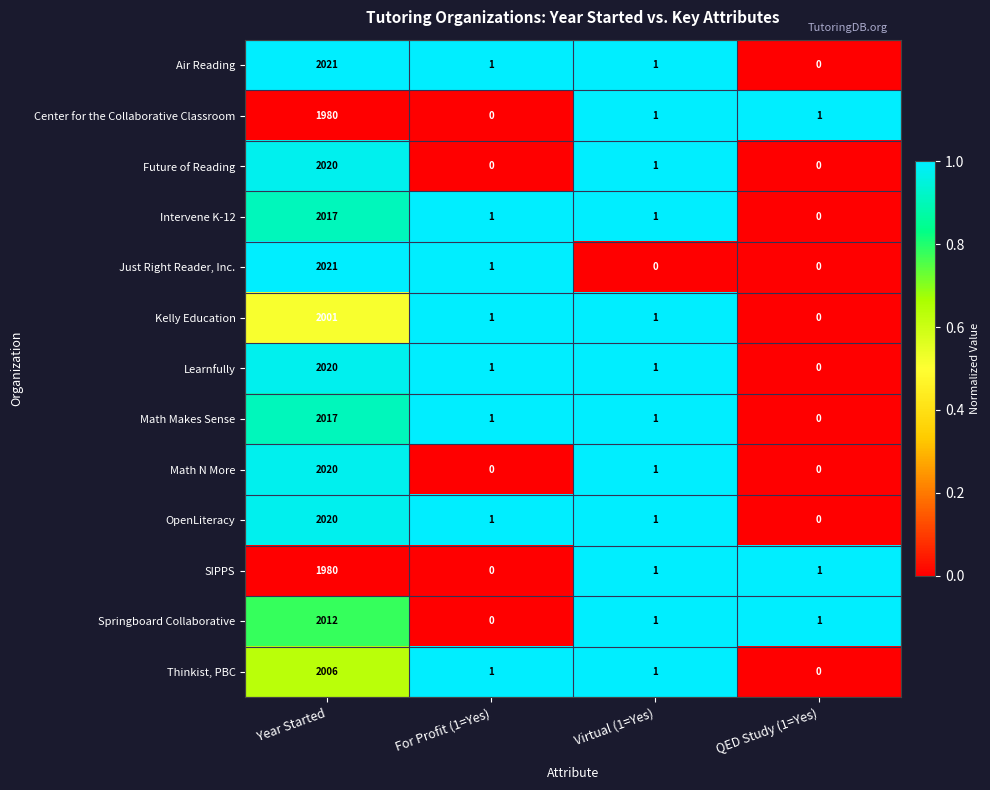

Is it true that Future of Reading equals 0 at For Profit (1=Yes)?

True